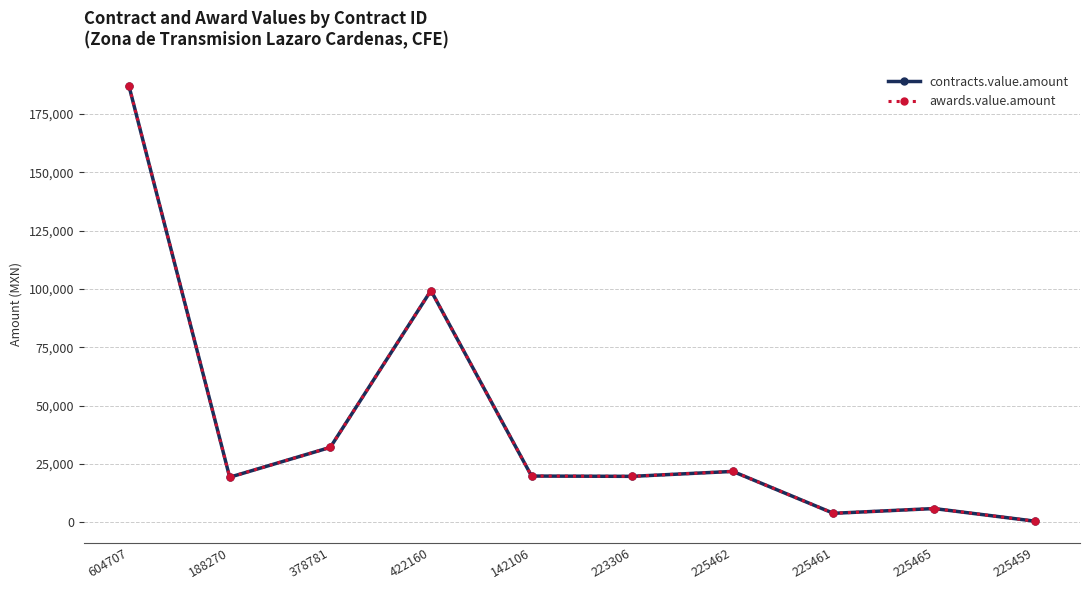

Does the chart have visible grid lines?

Yes